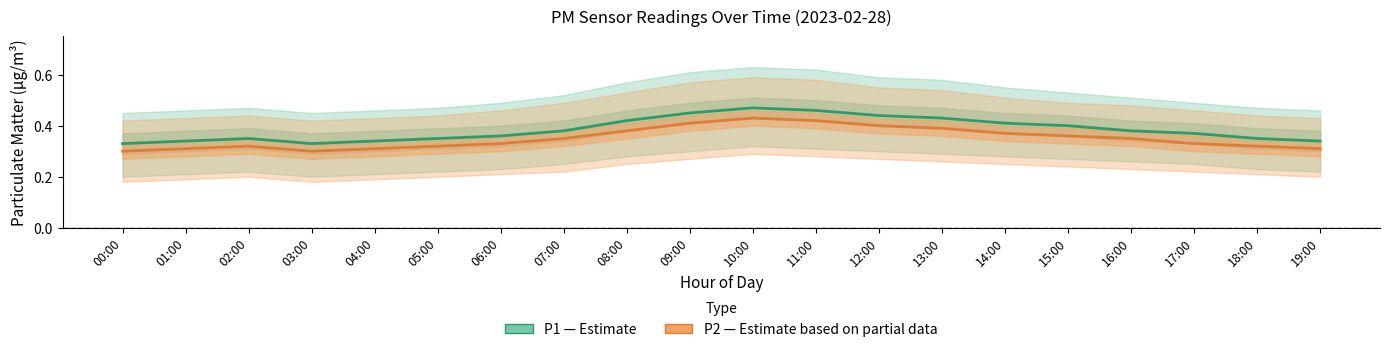

The P2 (Estimate based on partial data) series shows 0.3 at 18:00. True or false?

True